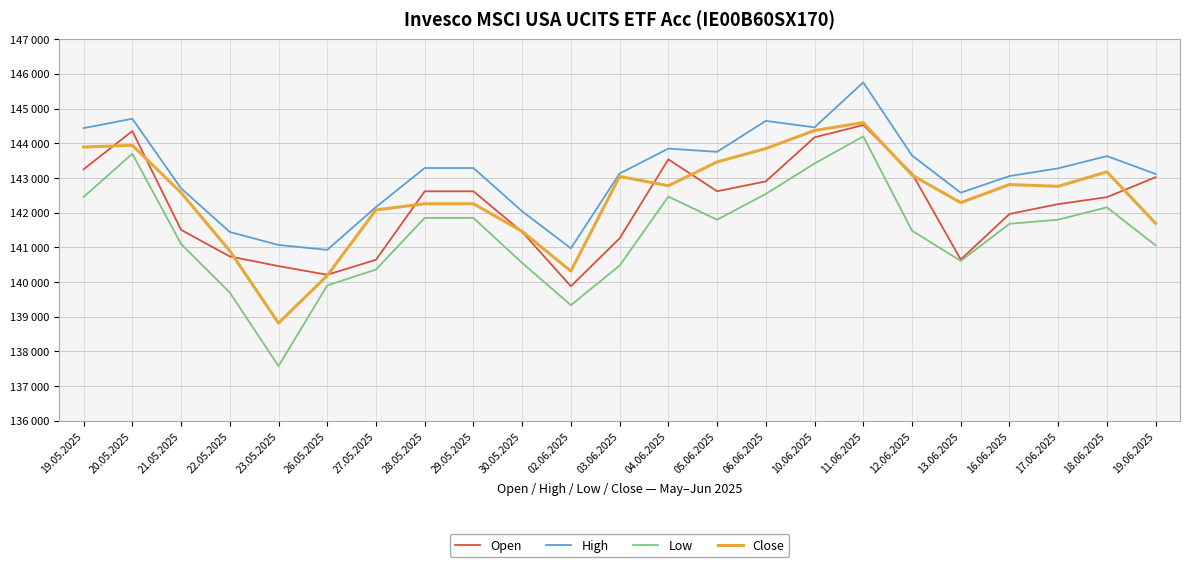

Which category has the lowest value in the Close series?

23.05.2025